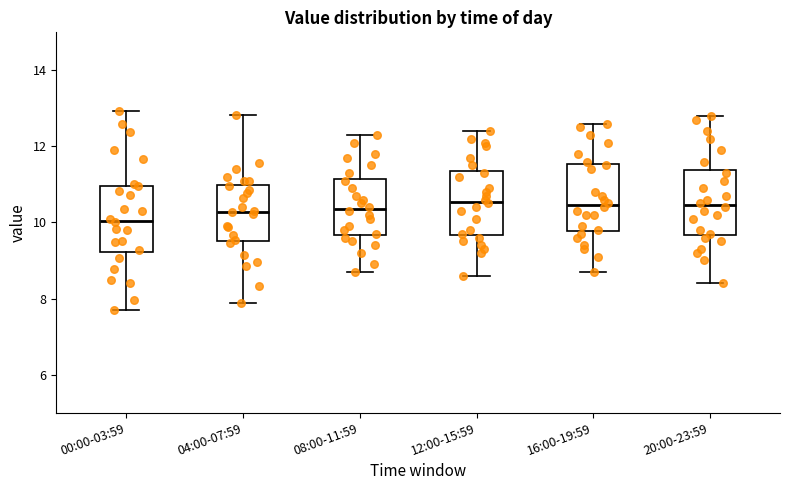

Where does the upper whisker of the box for 00:00-03:59 end on the y-axis? The values are not printed on the chart, so give them approximately, as read against the axis.

13.0